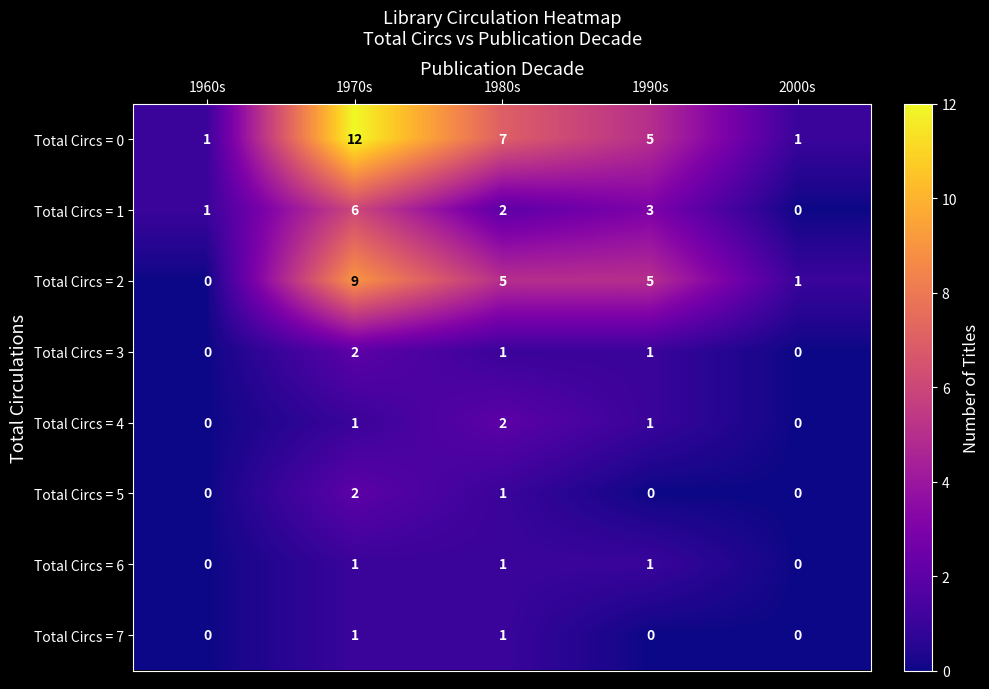

At which category does the chart reach its peak across all series?

1970s